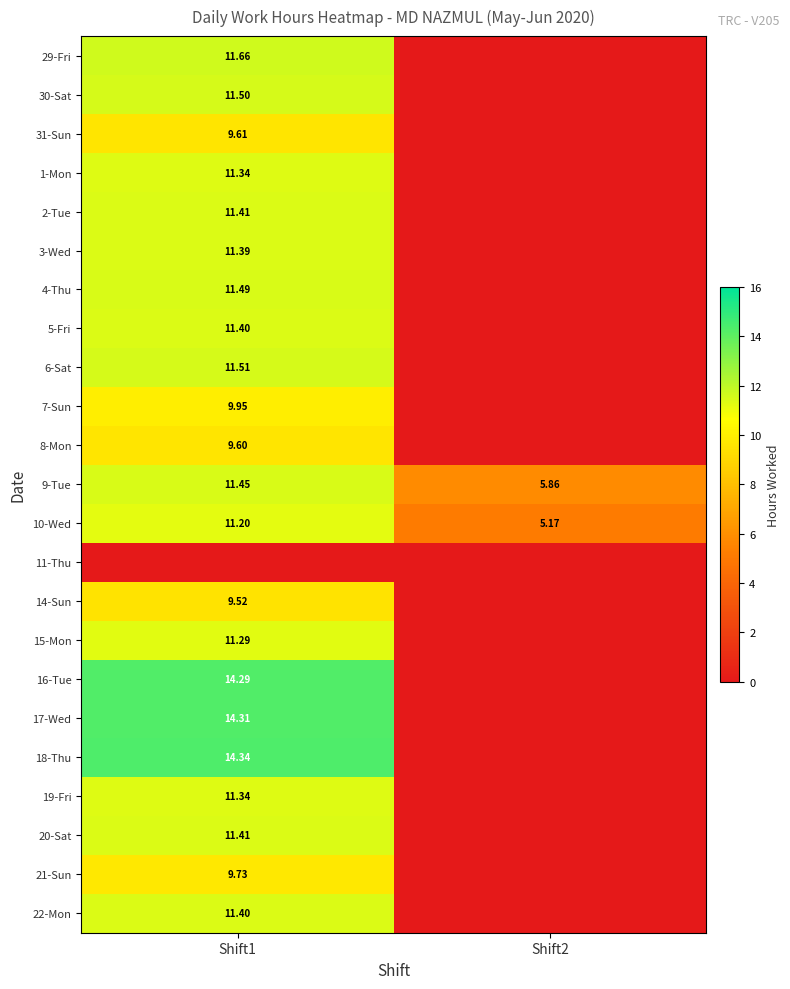

Is the value of 5-Fri at Shift1 greater than the value of 14-Sun at Shift1?

Yes